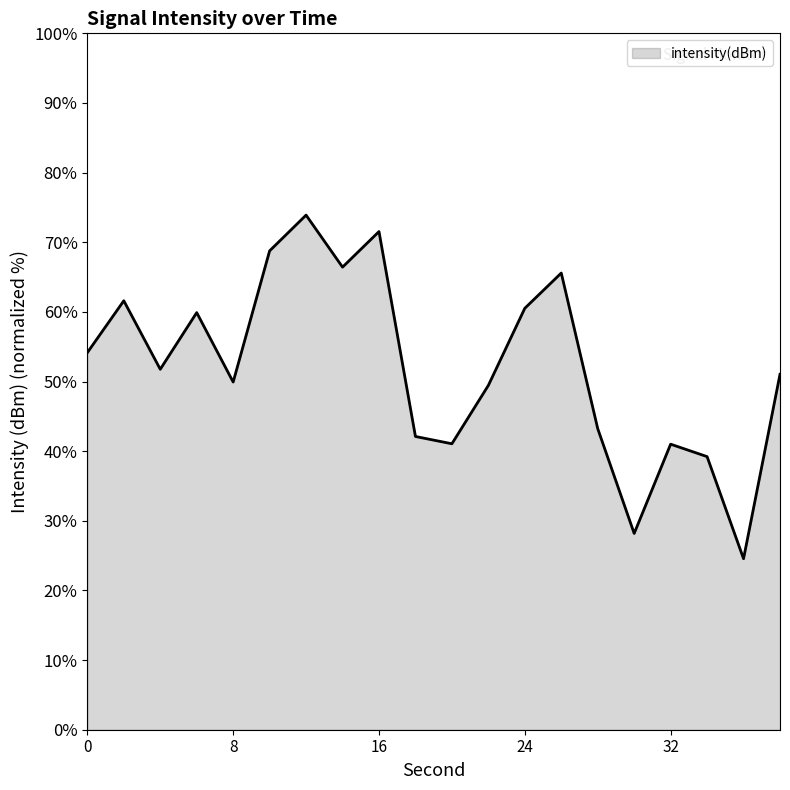

What is the maximum value shown in the chart?

73.9